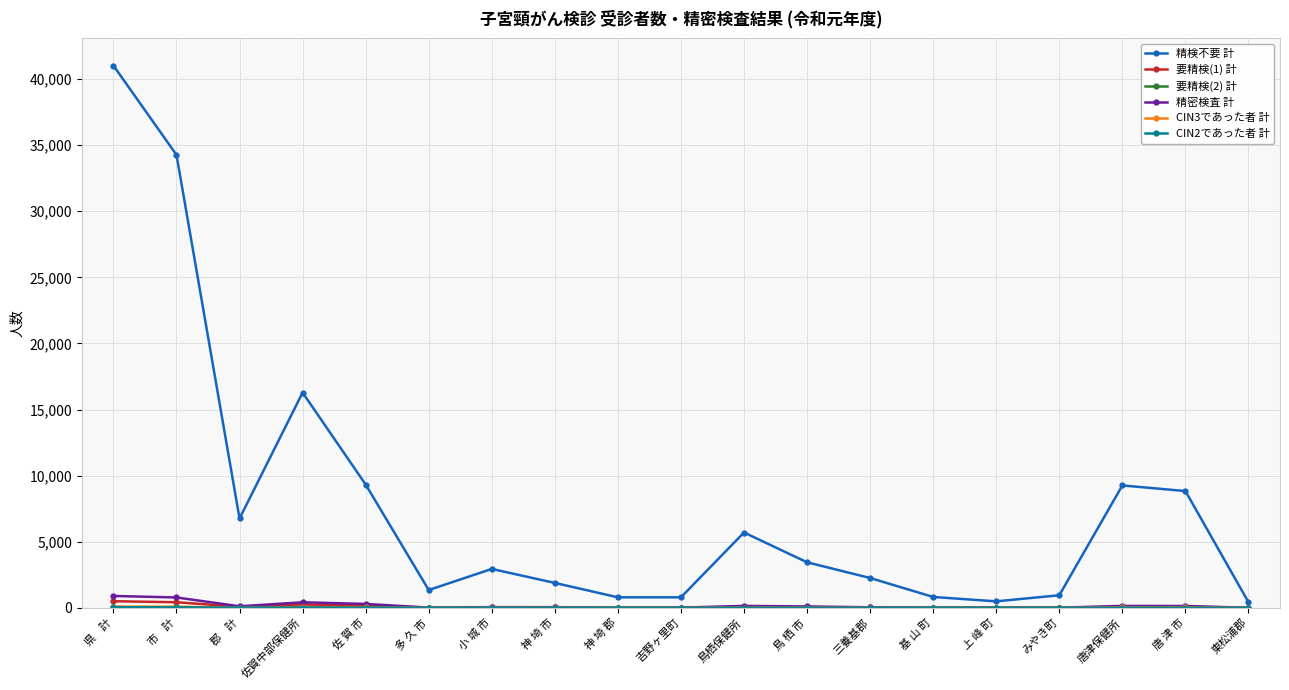

At how many categories does at least one series exceed 29214?

2